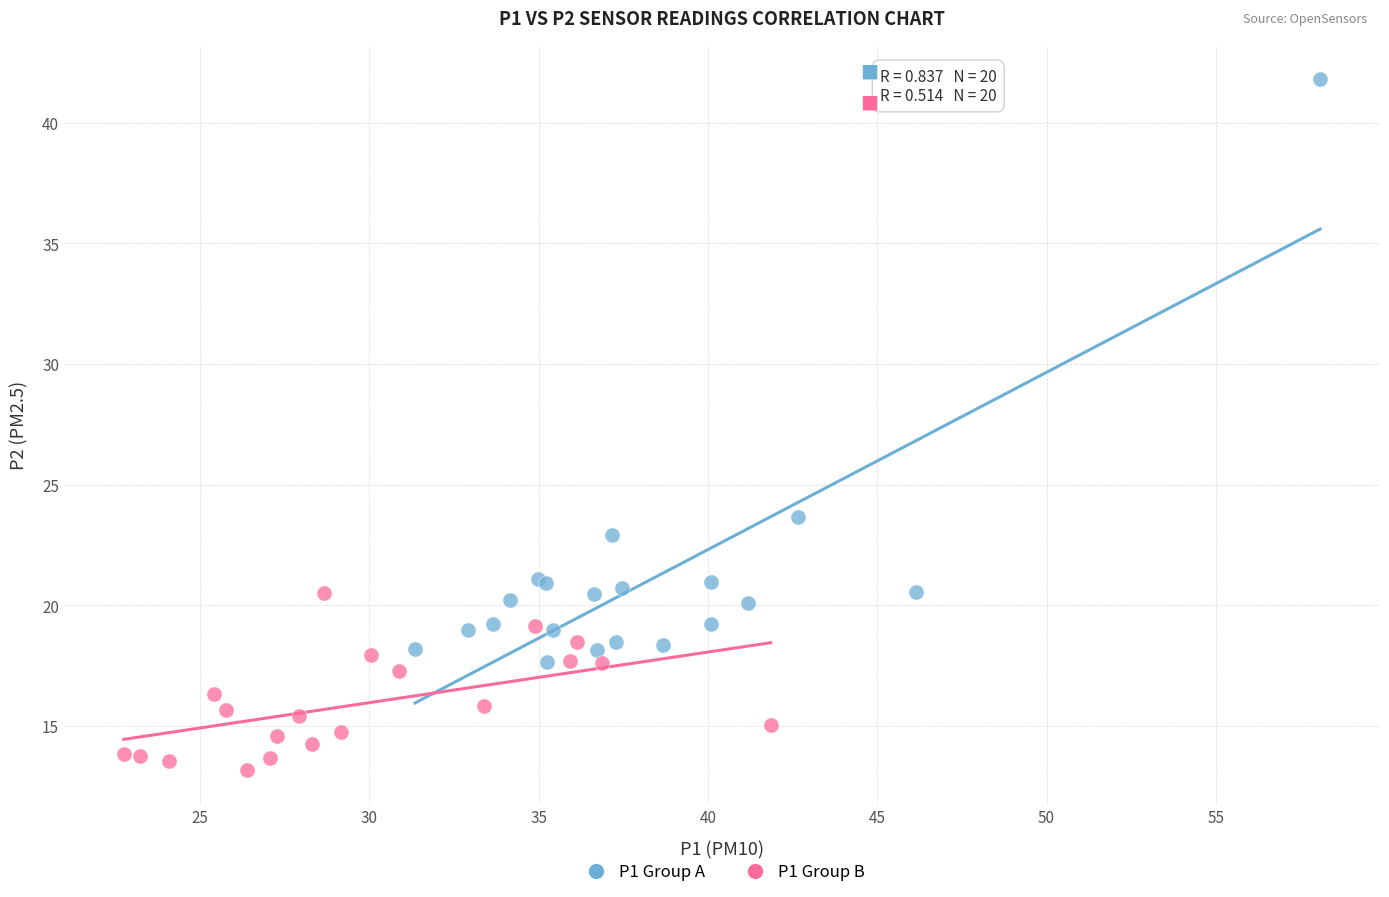

Which series has the largest Y range (max minus min)?

P1 Group A